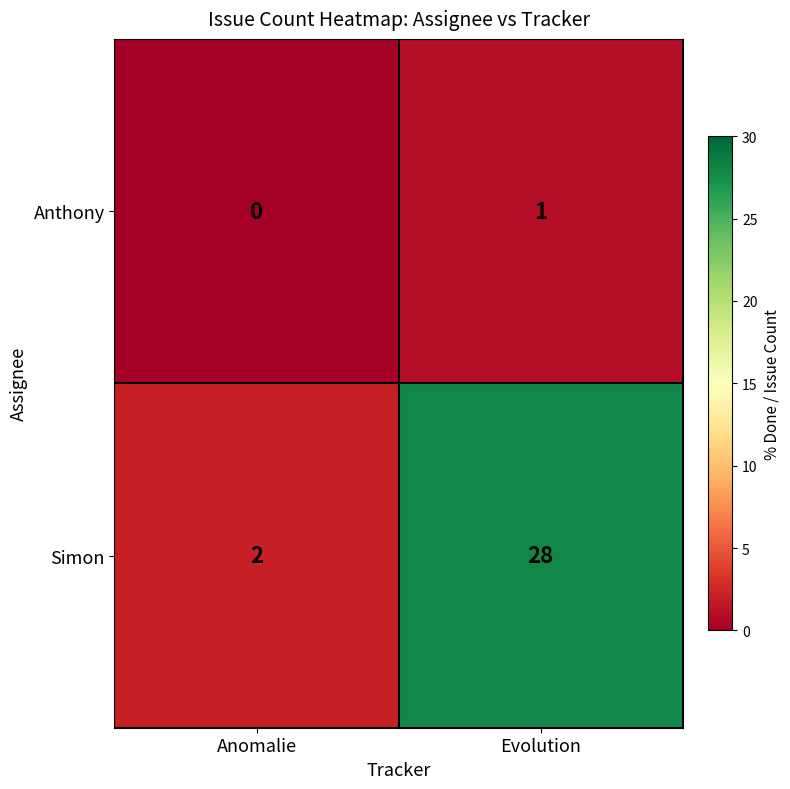

What is the difference between the highest and lowest values at Evolution?

27